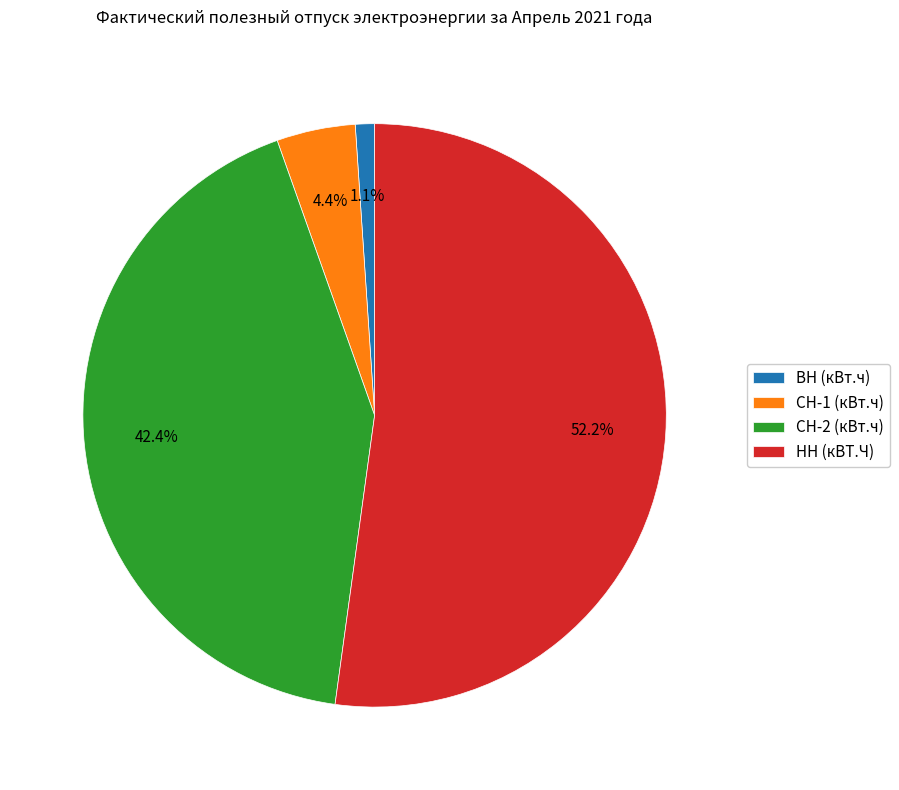

What is the largest slice in the pie chart?

НН (кВТ.Ч)